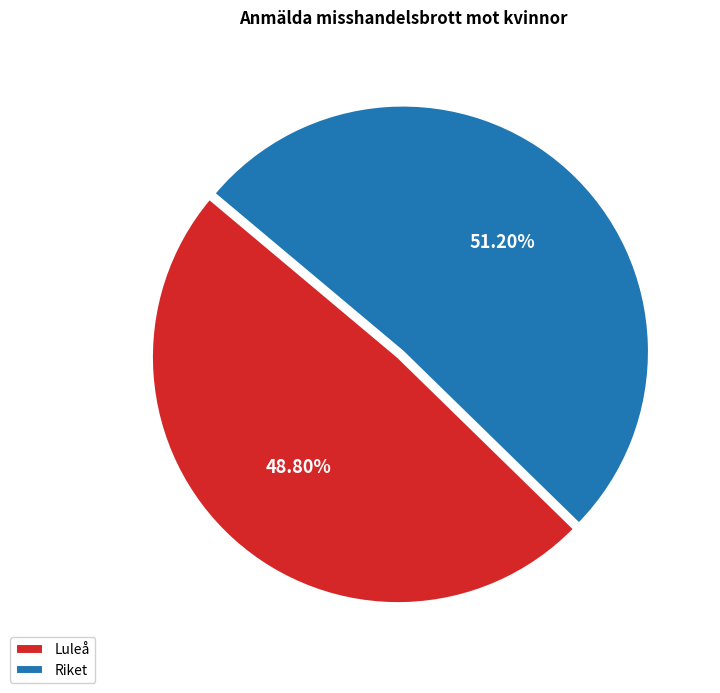

What is the ratio of the value at Riket to the value at Luleå?

1.0